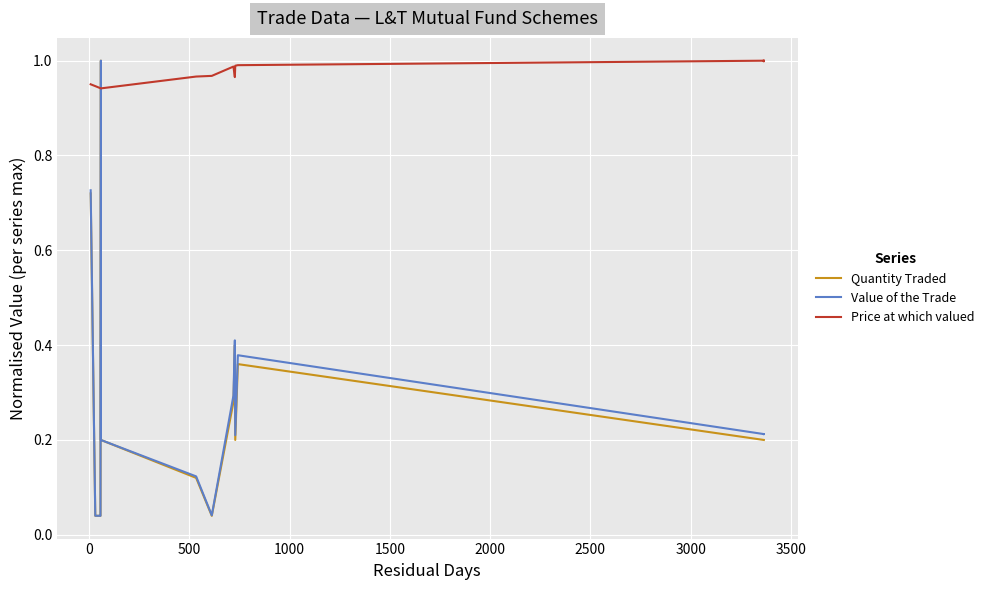

In Value of the Trade, how many points are lower than both neighbors (excluding endpoints)?

3